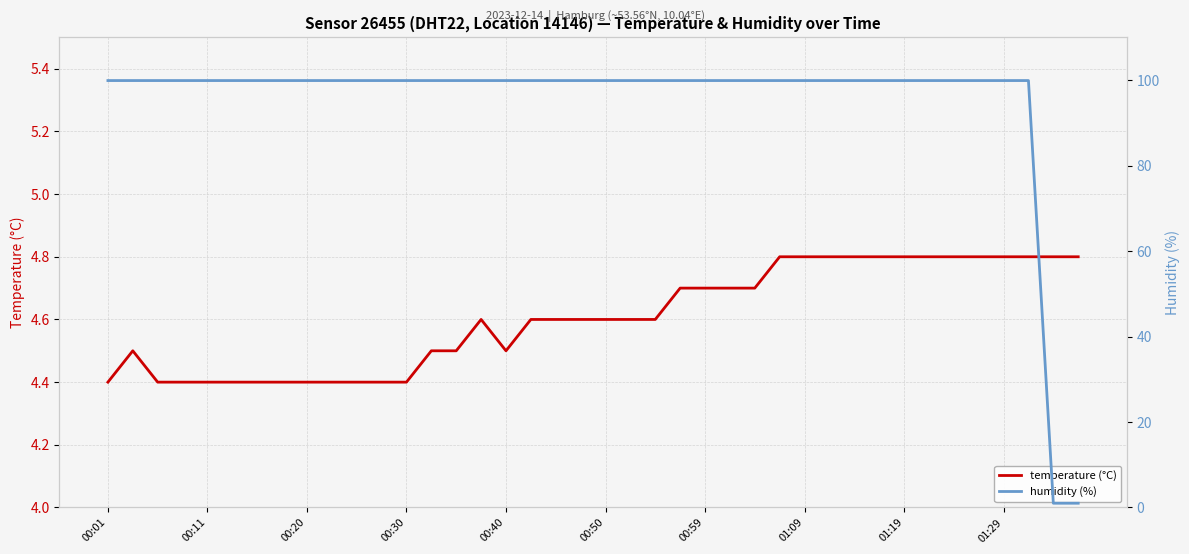

The temperature (°C) series shows 4.8 at 01:19. True or false?

True